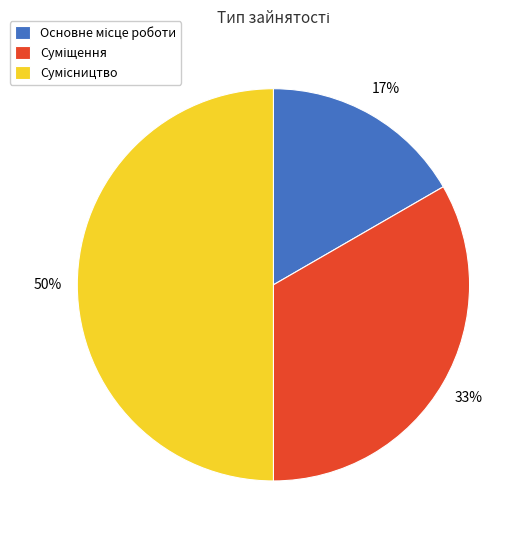

To the nearest percent, what is the difference between the largest and smallest slice percentages?

33%